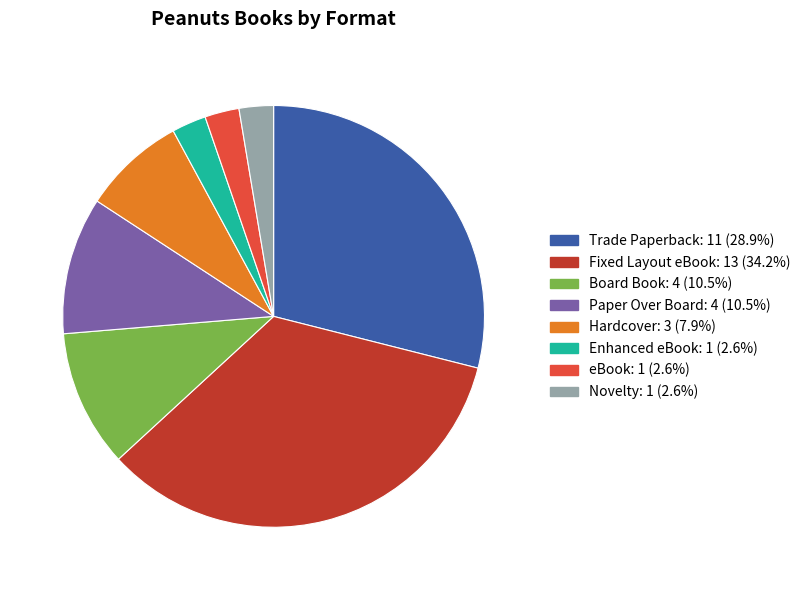

Between Enhanced eBook and Paper Over Board, which is larger?

Paper Over Board